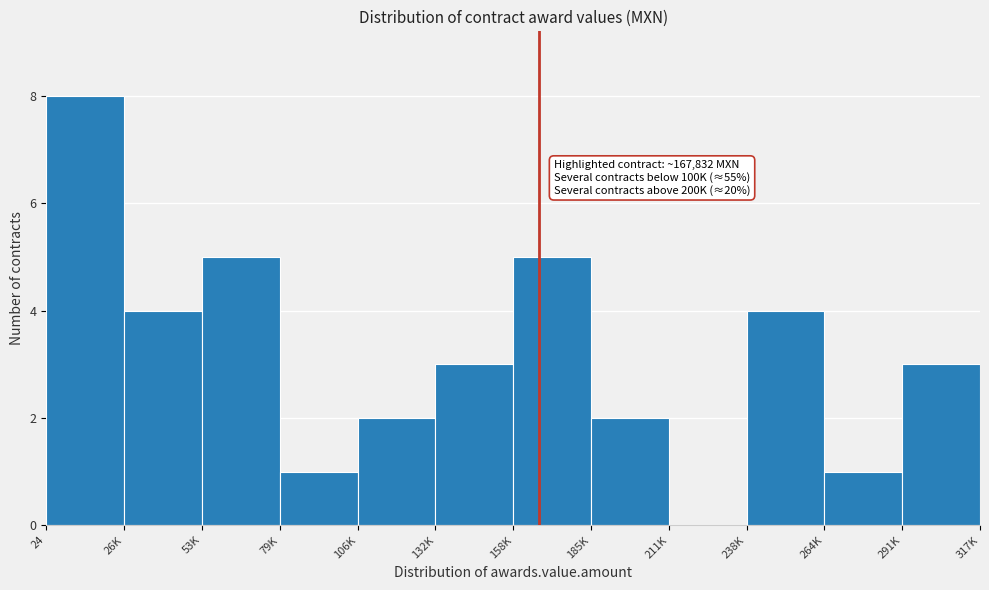

Reading left to right, extract all data points from this chart.

24=8	26K=4	53K=5	79K=1	106K=2	132K=3	158K=5	185K=2	211K=0	238K=4	264K=1	291K=3